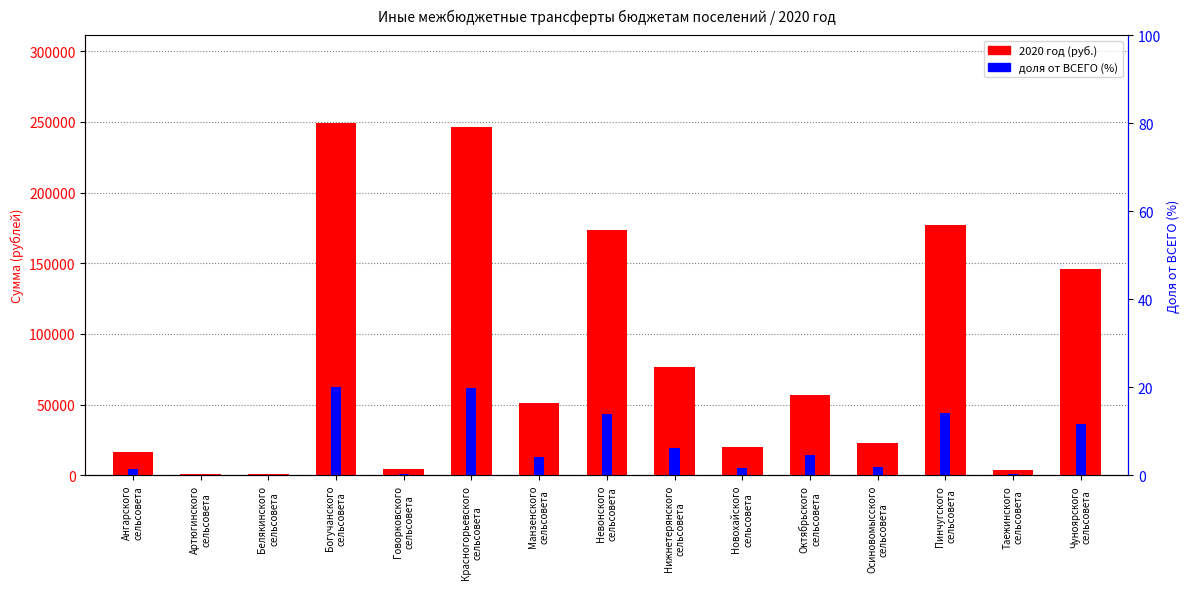

Reading left to right, what are all the values shown in this chart?

2020 год (руб.): Ангарского
сельсовета=16600.0	Артюгинского
сельсовета=1000.0	Белякинского
сельсовета=1000.0	Богучанского
сельсовета=249100.0	Говорковского
сельсовета=4100.0	Красногорьевского
сельсовета=246400.0	Манзенского
сельсовета=51300.0	Невонского
сельсовета=173200.0	Нижнетерянского
сельсовета=76700.0	Новохайского
сельсовета=20000.0	Октябрьского
сельсовета=56900.0	Осиновомысского
сельсовета=22800.0	Пинчугского
сельсовета=177000.0	Таежинского
сельсовета=3700.0	Чуноярского
сельсовета=146200.0
доля (%): Ангарского
сельсовета=1.3	Артюгинского
сельсовета=0.1	Белякинского
сельсовета=0.1	Богучанского
сельсовета=20.0	Говорковского
сельсовета=0.3	Красногорьевского
сельсовета=19.8	Манзенского
сельсовета=4.1	Невонского
сельсовета=13.9	Нижнетерянского
сельсовета=6.2	Новохайского
сельсовета=1.6	Октябрьского
сельсовета=4.6	Осиновомысского
сельсовета=1.8	Пинчугского
сельсовета=14.2	Таежинского
сельсовета=0.3	Чуноярского
сельсовета=11.7